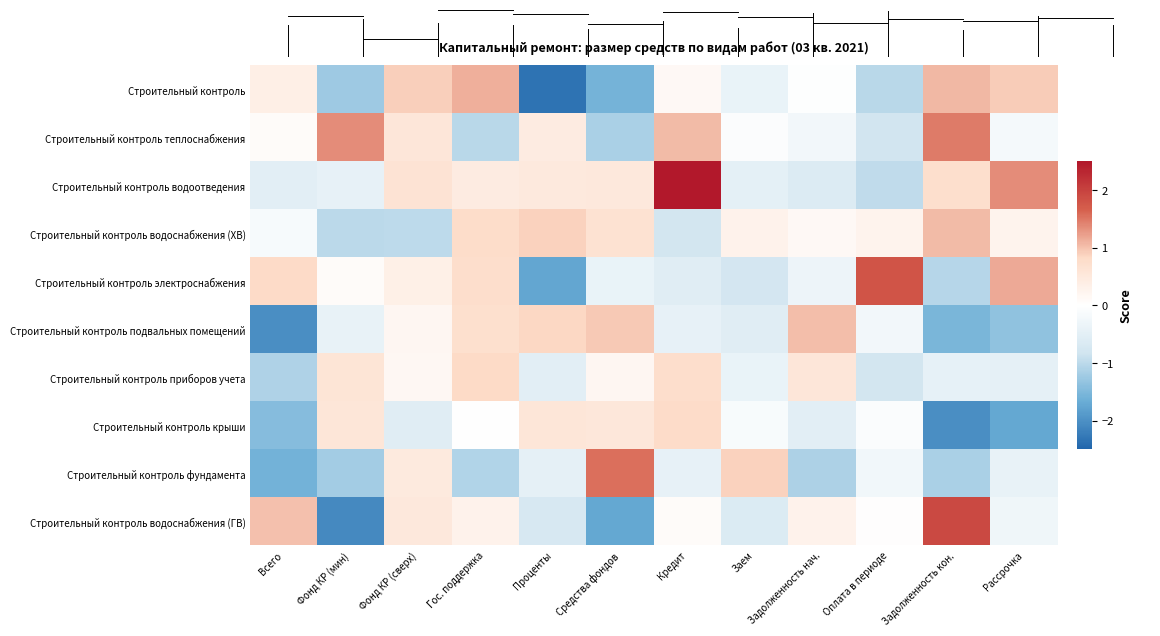

Which series has the largest total across all categories?

Строительный контроль водоотведения